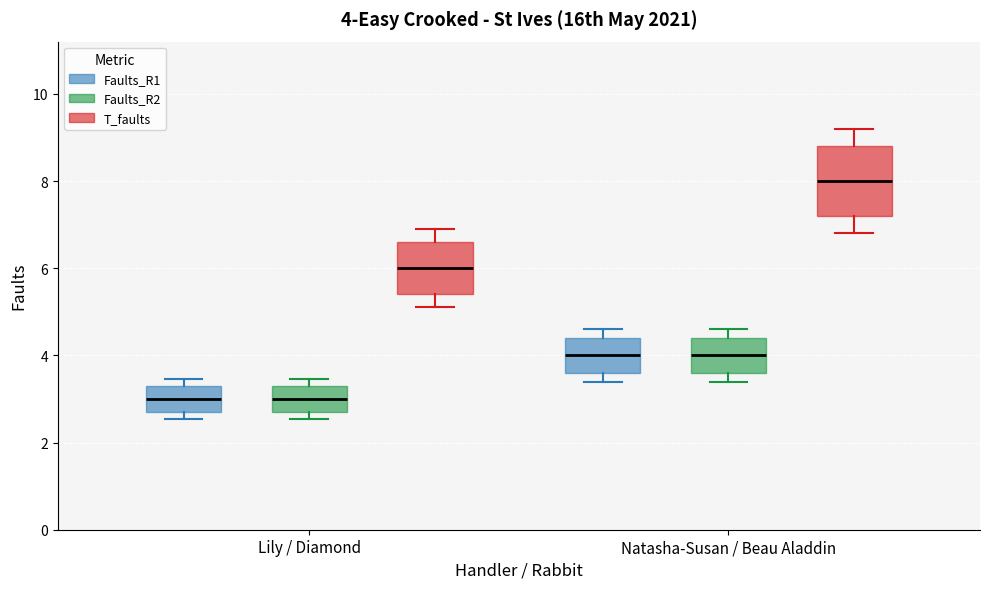

Which box is the tallest, from its lower edge to its upper edge?

Natasha-Susan / Beau Aladdin (T_faults)